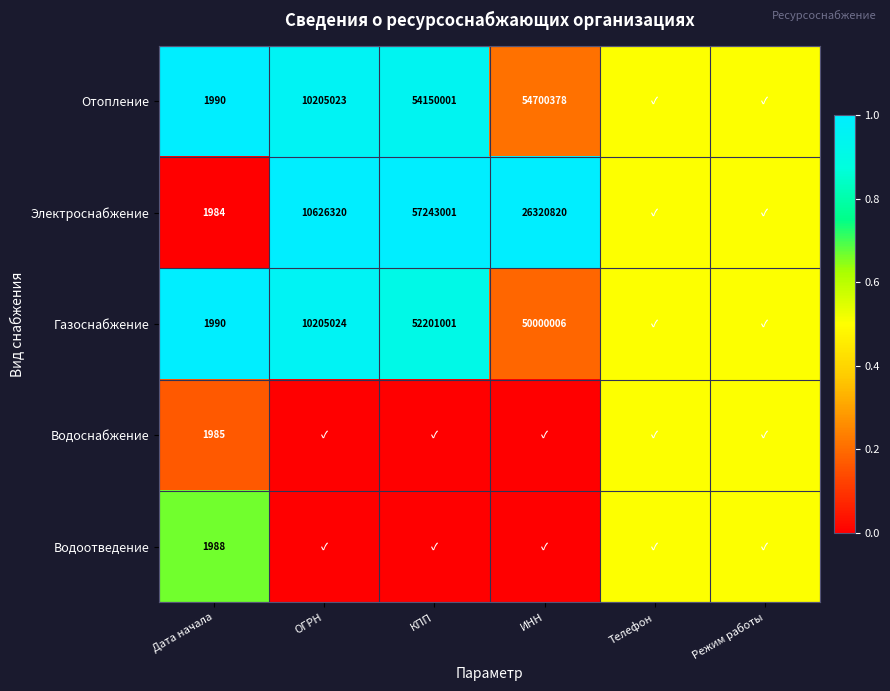

Is it true that Отопление equals 1990.0 at Дата начала?

True